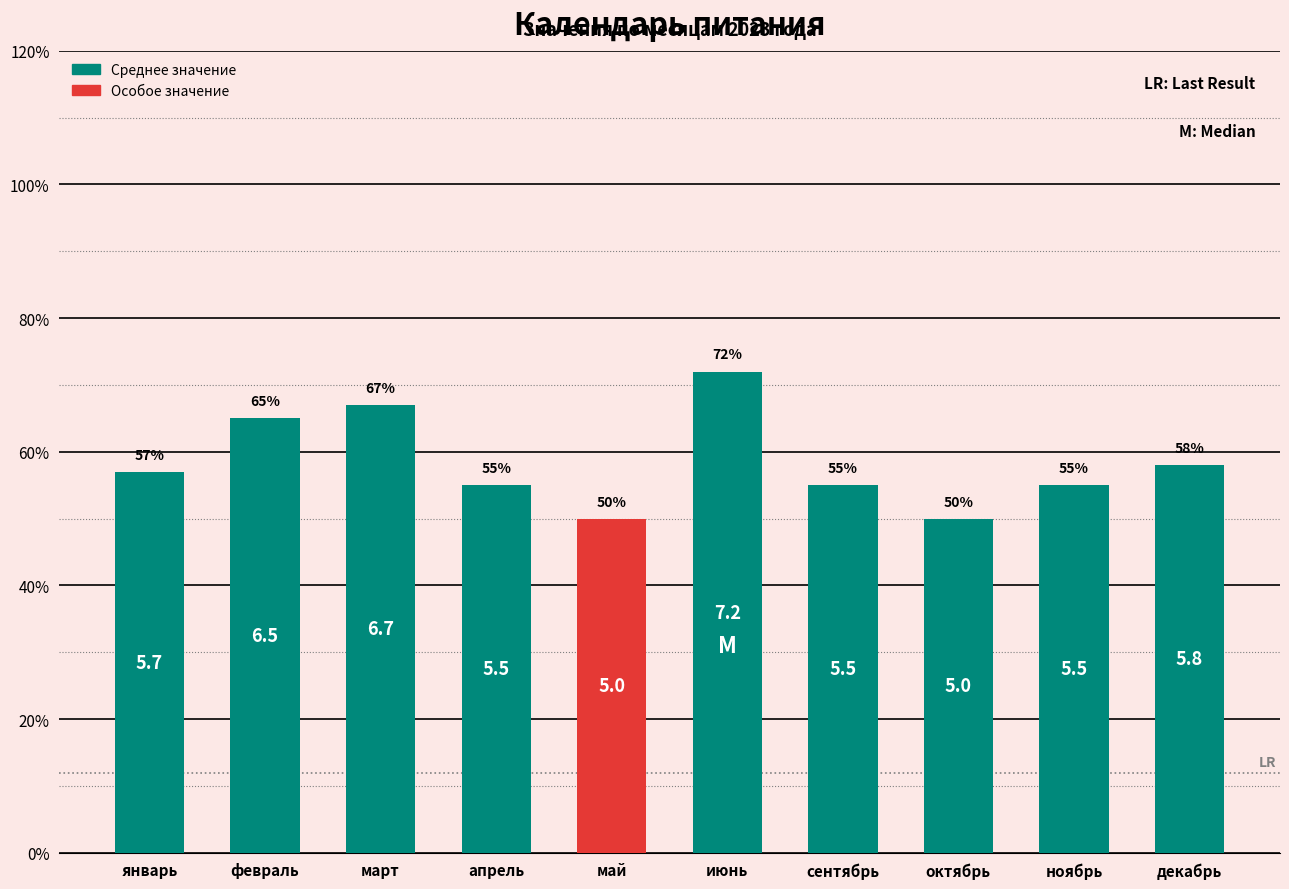

Does the chart contain any negative values?

No